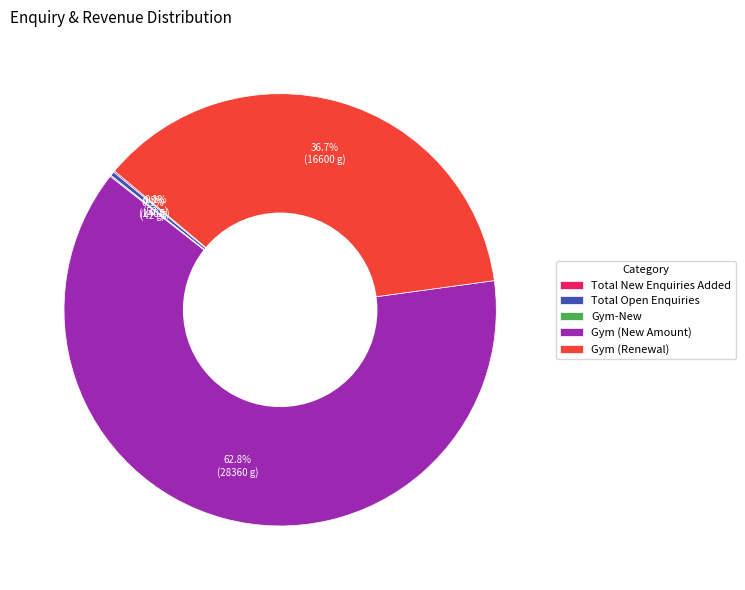

Is there any slice that represents more than half of the pie?

Yes